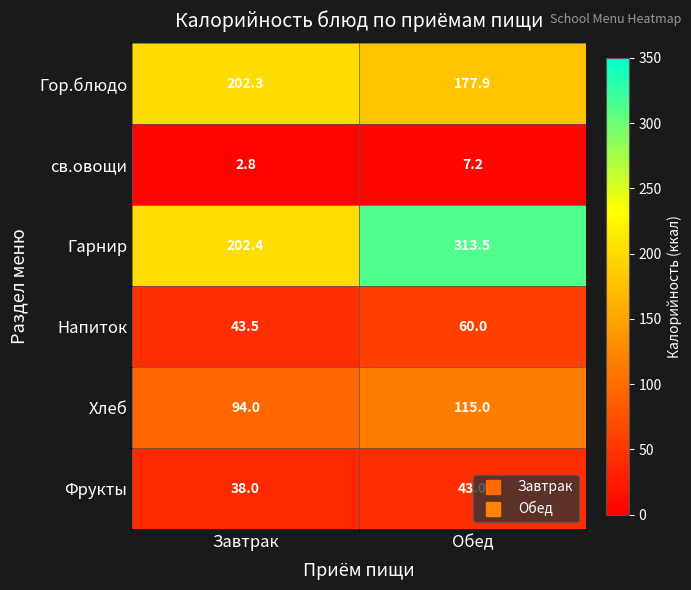

Reading left to right, what are all the values shown in this chart?

Гор.блюдо: 202.3	177.9
св.овощи: 2.8	7.2
Гарнир: 202.4	313.5
Напиток: 43.5	60.0
Хлеб: 94.0	115.0
Фрукты: 38.0	43.0